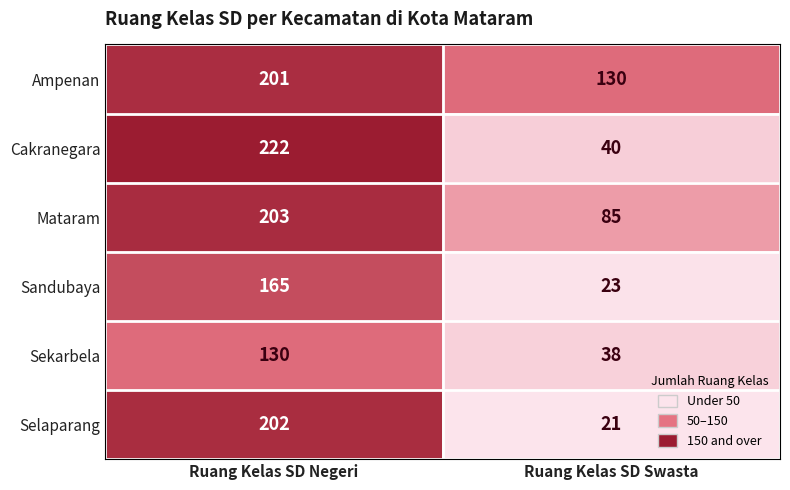

Where is Ampenan nearest to the value 165?

Ruang Kelas SD Swasta